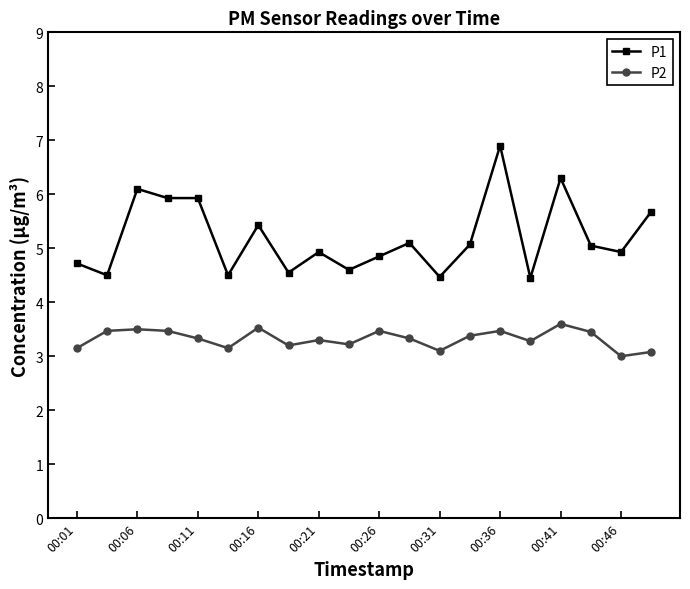

Which series has the largest total across all categories?

P1